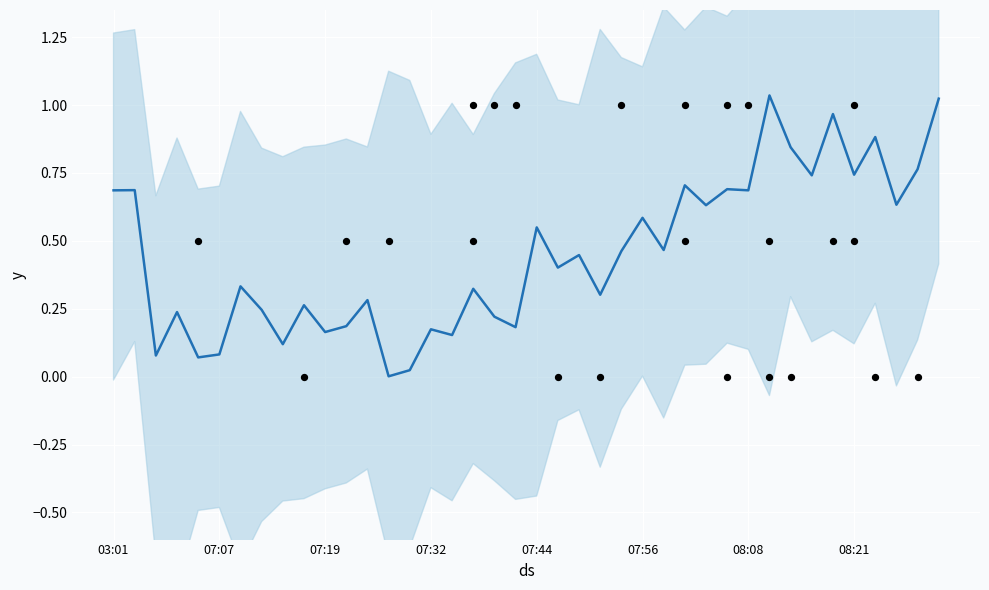

What is the change in value from 15 to 29?

+0.5